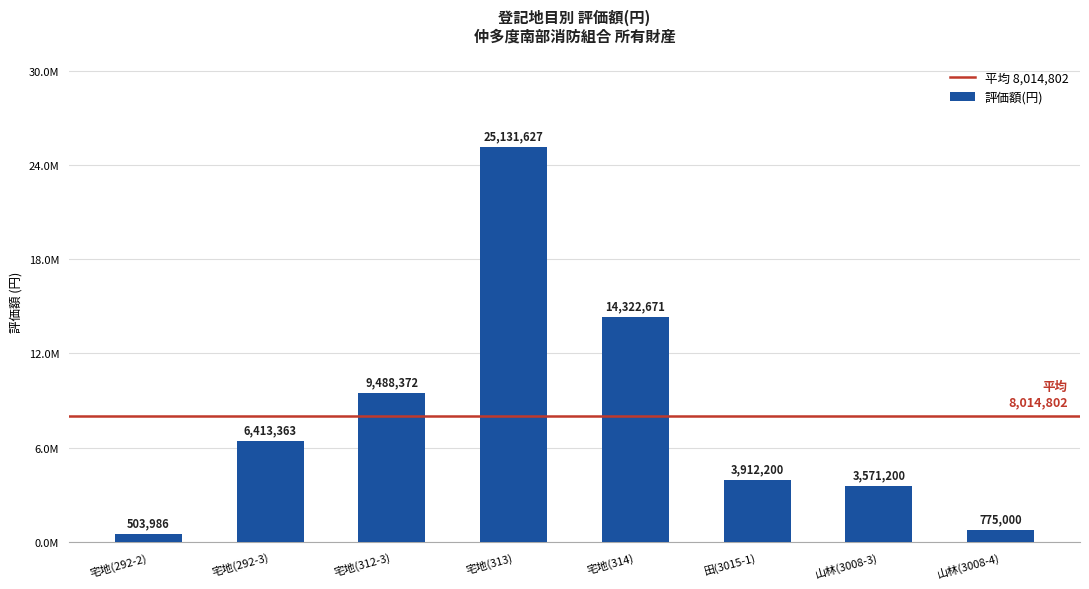

What is the label of the 4th bar from the left?

宅地(313)